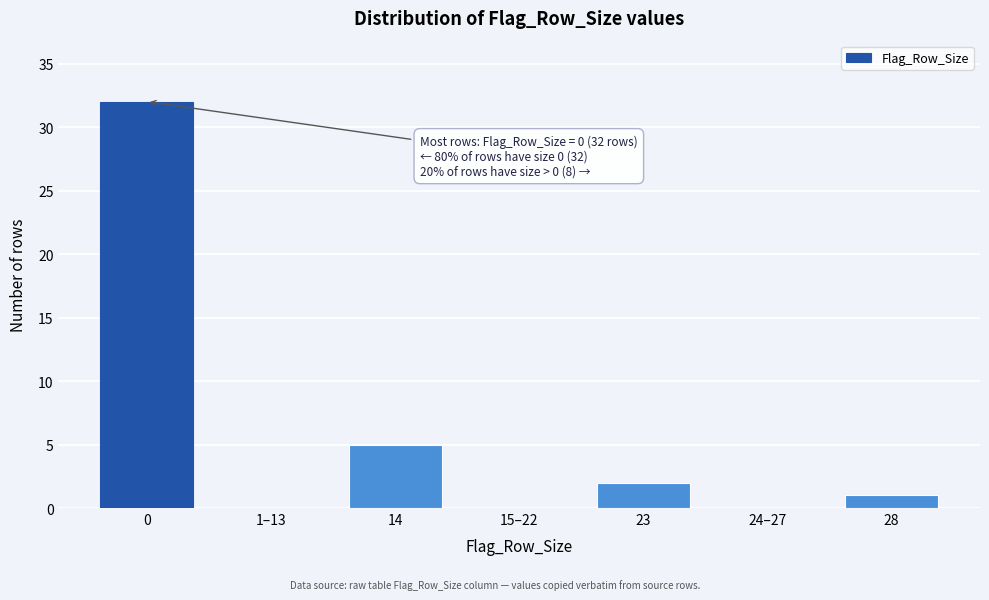

Reading left to right, what are all the values shown in this chart?

0=32	1–13=0	14=5	15–22=0	23=2	24–27=0	28=1